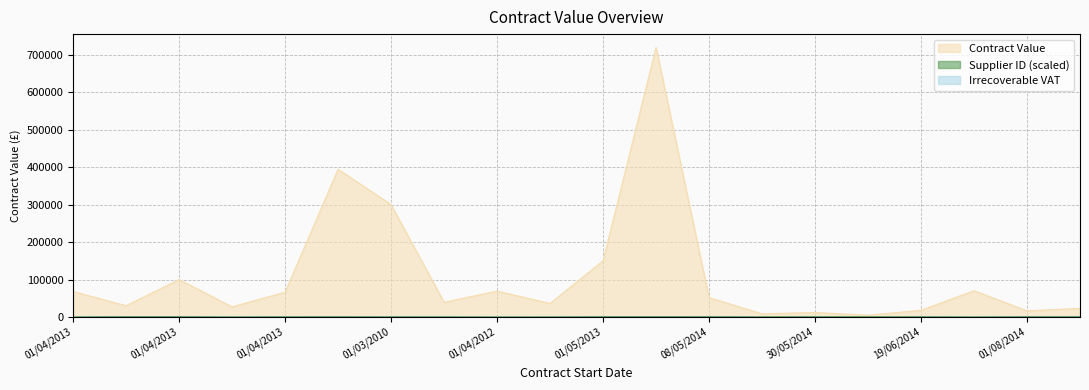

What is the minimum value shown in the chart?

0.0